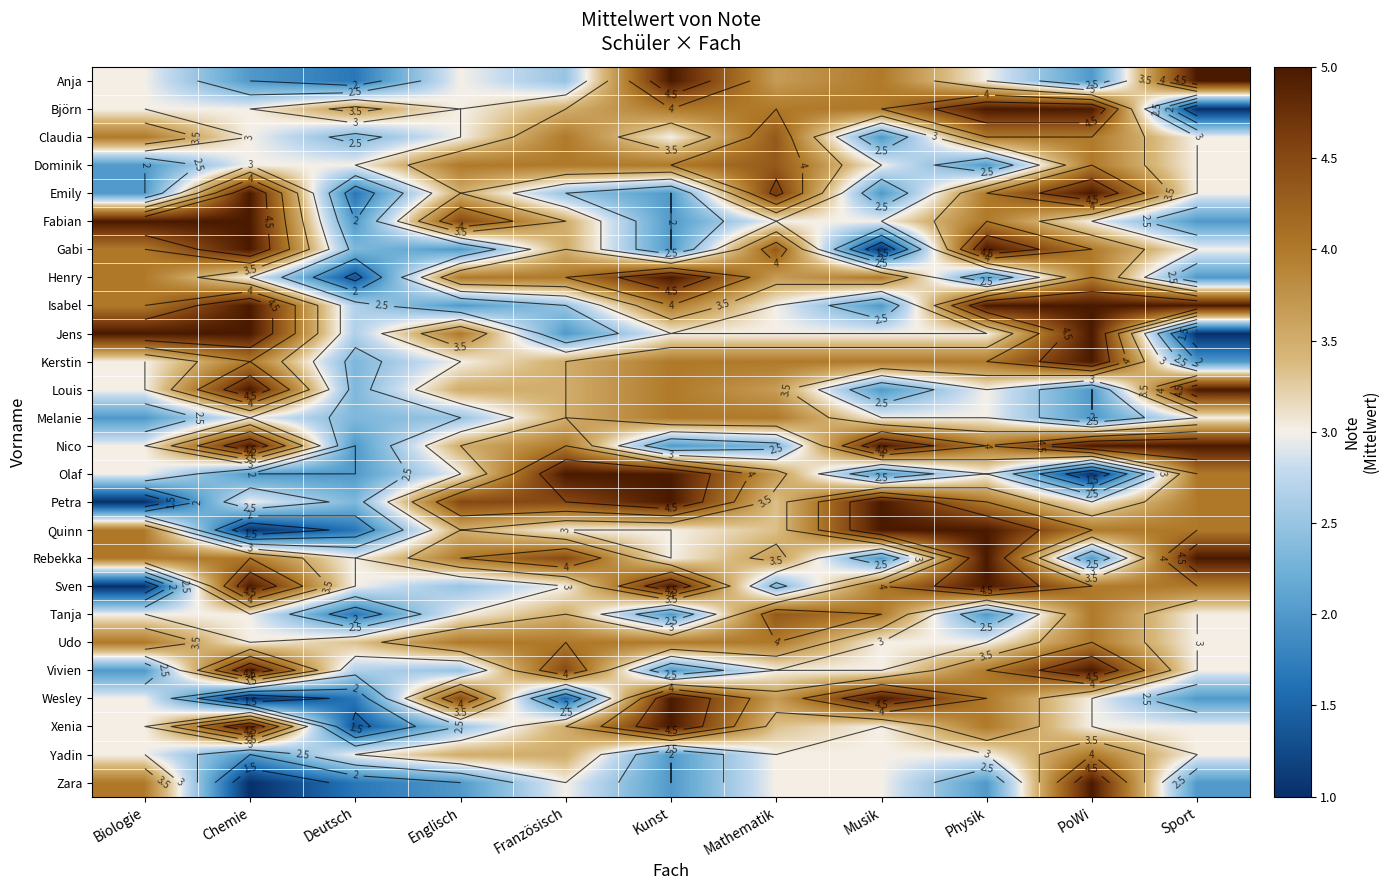

At how many categories does at least one series exceed 2?

11